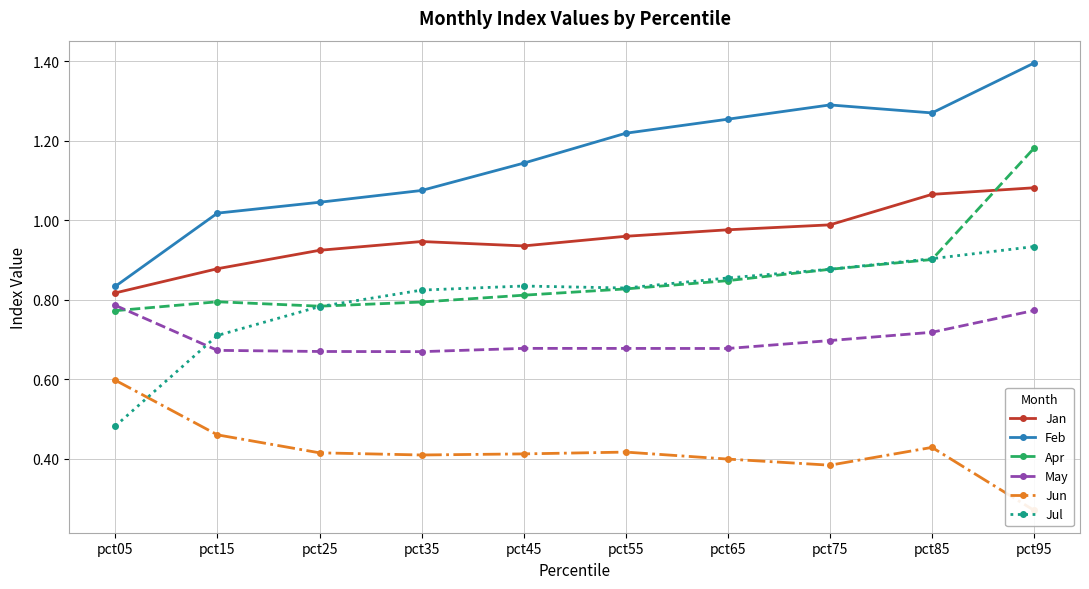

How many lines are shown in the chart?

6